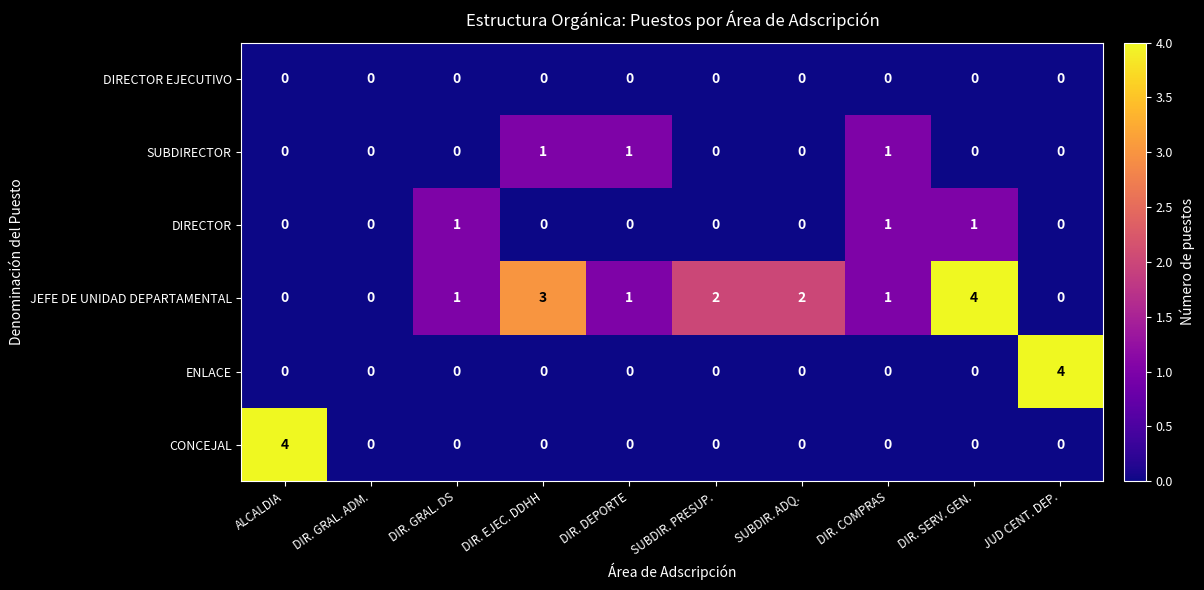

The value of JEFE DE UNIDAD DEPARTAMENTAL at DIR. COMPRAS is 1. True or false?

True